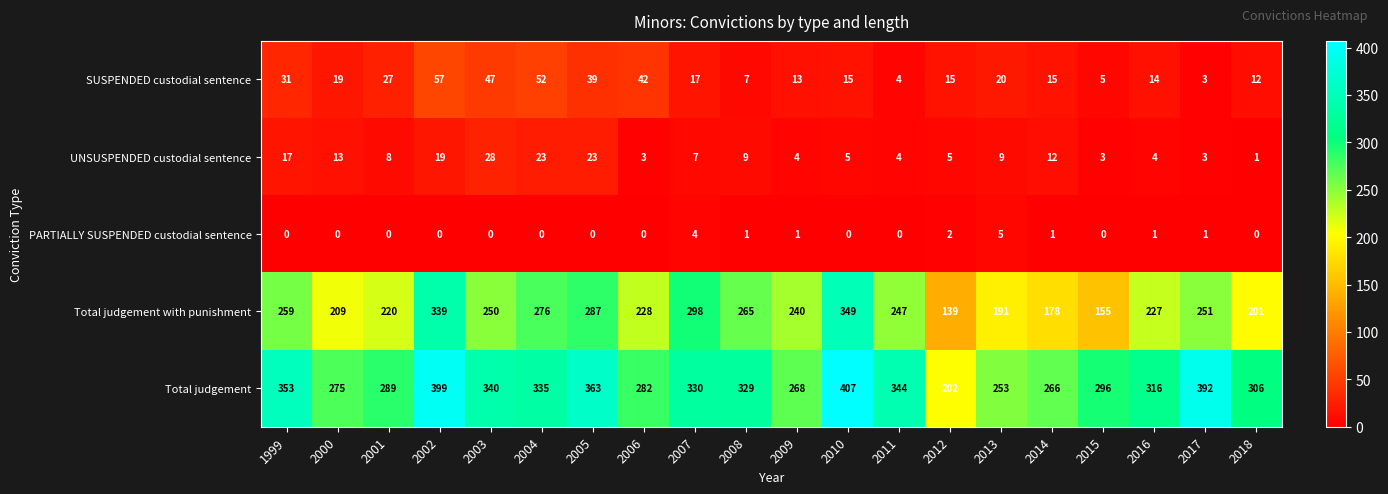

What is the total value across all series at 2006?

555